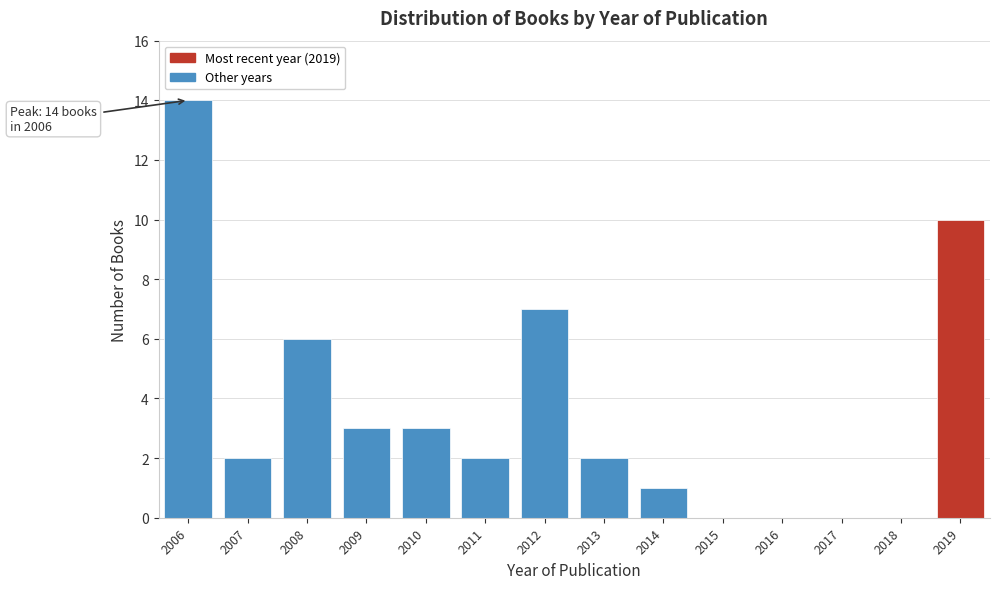

Reading left to right, what are all the values shown in this chart?

2006=14	2007=2	2008=6	2009=3	2010=3	2011=2	2012=7	2013=2	2014=1	2015=0	2016=0	2017=0	2018=0	2019=10